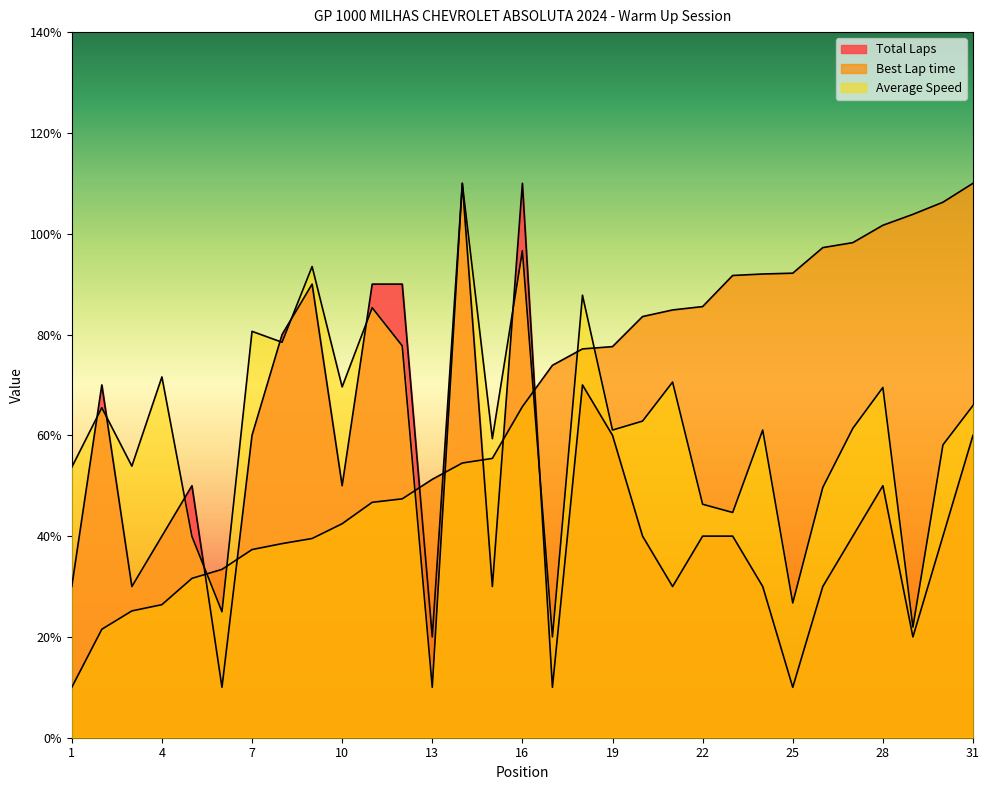

Reading left to right, transcribe all the data shown in this chart.

Total Laps: 30.0	70.0	30.0	40.0	50.0	10.0	60.0	80.0	90.0	50.0	90.0	90.0	20.0	110.0	30.0	110.0	10.0	70.0	60.0	40.0	30.0	40.0	40.0	30.0	10.0	30.0	40.0	50.0	20.0	40.0	60.0
Best Lap time: 10.0	21.5	25.2	26.4	31.6	33.4	37.3	38.5	39.5	42.5	46.7	47.4	51.3	54.5	55.4	65.7	73.9	77.1	77.6	83.6	84.9	85.5	91.7	92.0	92.2	97.2	98.2	101.7	103.8	106.3	110.0
Average Speed: 53.7	65.5	53.9	71.6	39.9	25.0	80.6	78.5	93.5	69.6	85.3	77.8	10.0	110.0	59.3	96.6	20.0	87.8	61.0	62.8	70.6	46.3	44.7	61.0	26.7	49.7	61.4	69.5	22.0	58.1	65.9